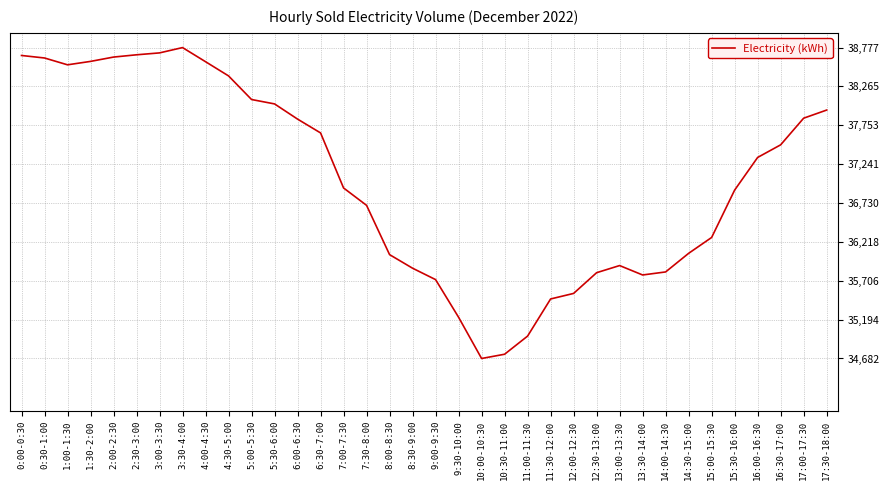

What is the change in value from 0:30-1:00 to 16:30-17:00?

-1144